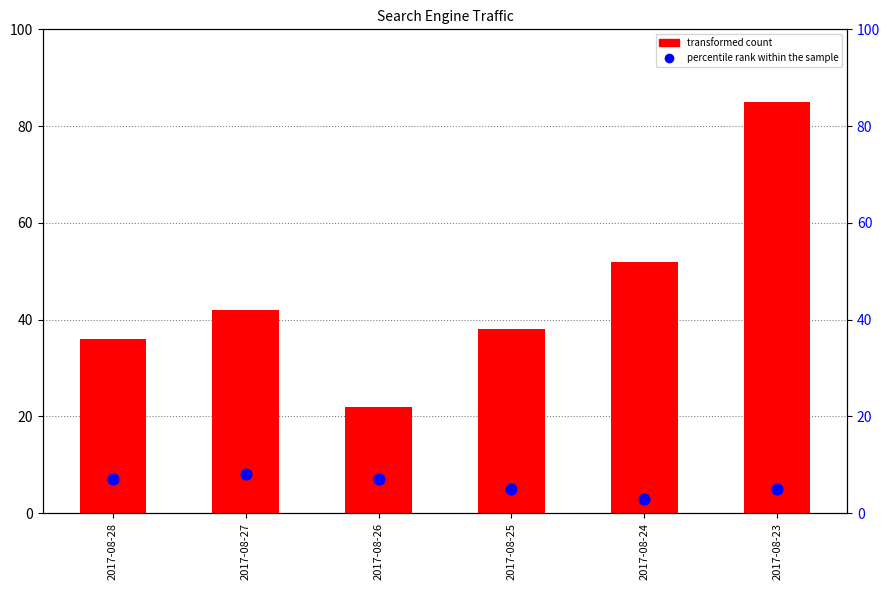

Is the value of percentile rank within the sample at 2017-08-28 greater than the value of transformed count at 2017-08-25?

No